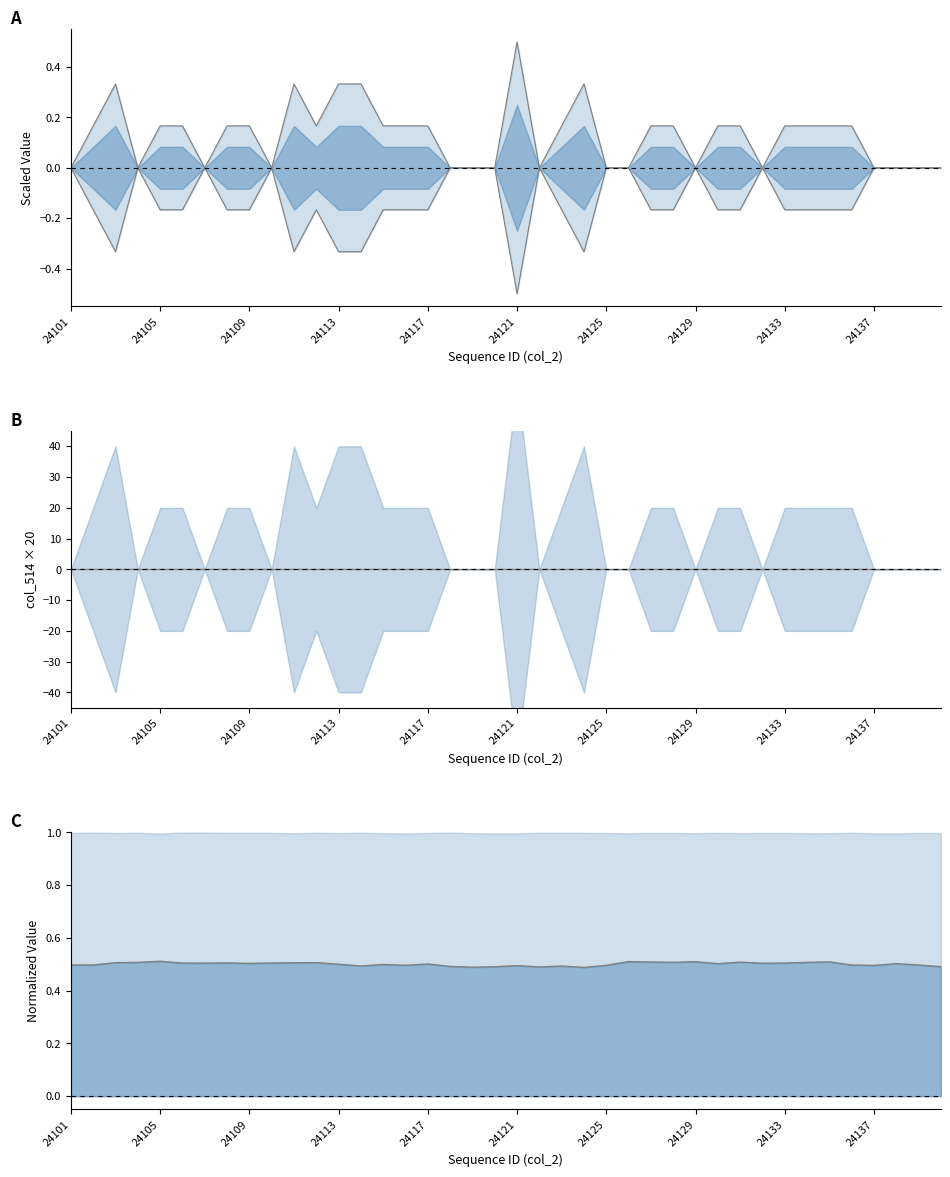

The value of col_512 at 24125 is 0.0. True or false?

True